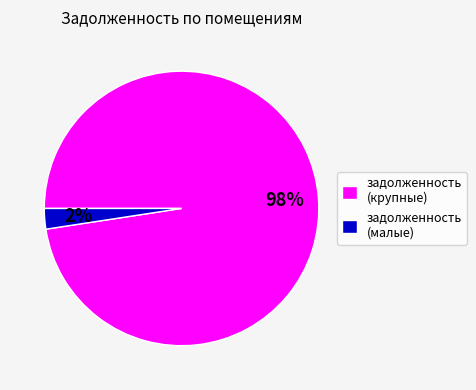

Count the number of slices in the pie.

2